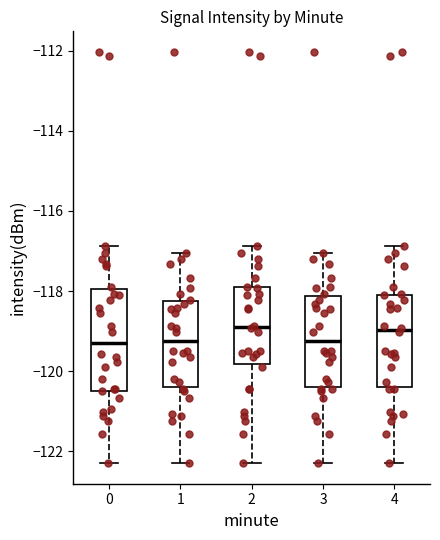

Reading left to right, transcribe this box plot: for each box, give where its median line is, the range the box spans, and where its two whiskers end, as read against the y-axis. The values are not printed on the chart, so give them approximately, as read against the axis.

0: median -119.2, box -120.4 to -118.0, whiskers -122.2 to -116.8
1: median -119.2, box -120.4 to -118.2, whiskers -122.2 to -117.0
2: median -118.8, box -119.8 to -118.0, whiskers -122.2 to -116.8
3: median -119.2, box -120.4 to -118.2, whiskers -122.2 to -117.0
4: median -119.0, box -120.4 to -118.0, whiskers -122.2 to -116.8